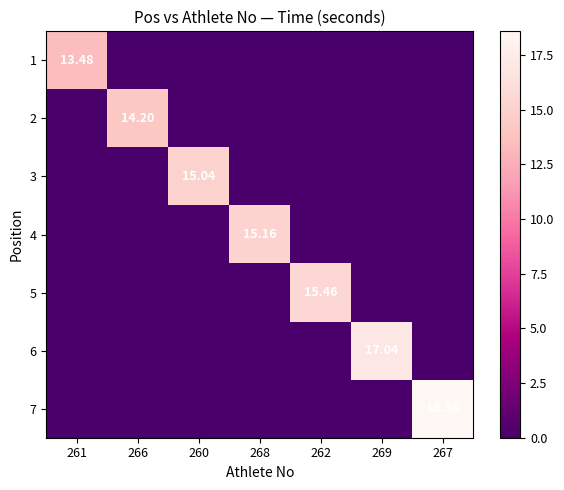

Which series has the largest total across all categories?

7